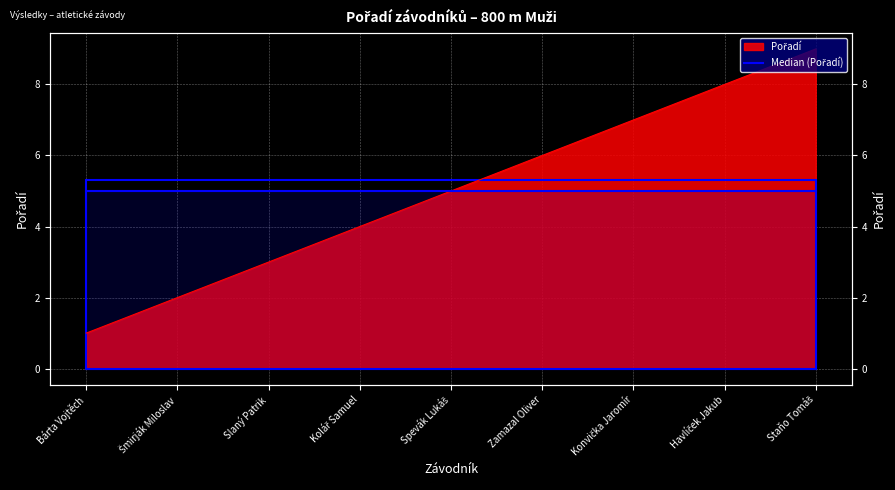

What is the label of the 3rd point from the left?

Slaný Patrik